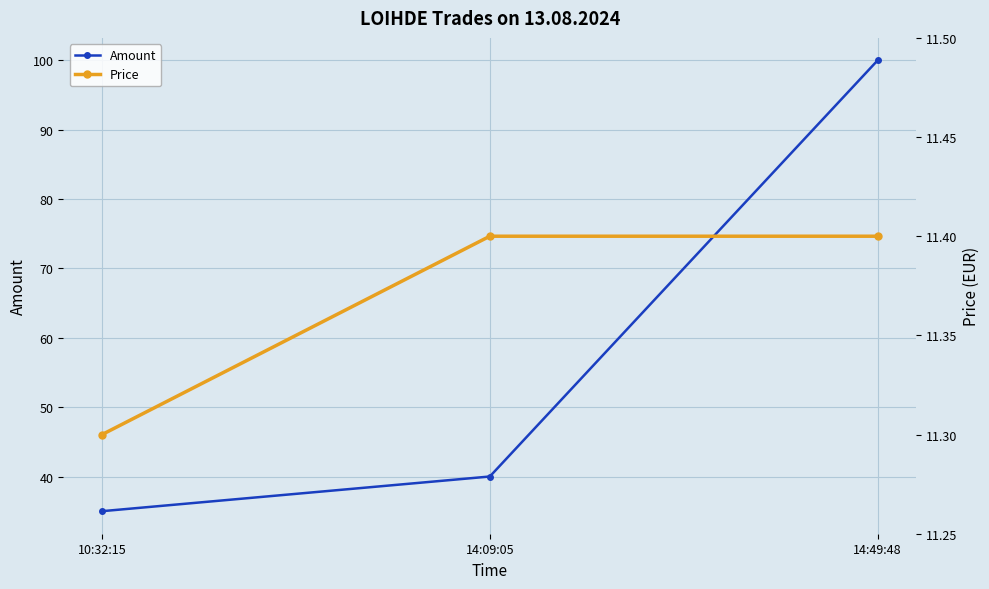

Which label corresponds to the largest value in the chart?

14:49:48